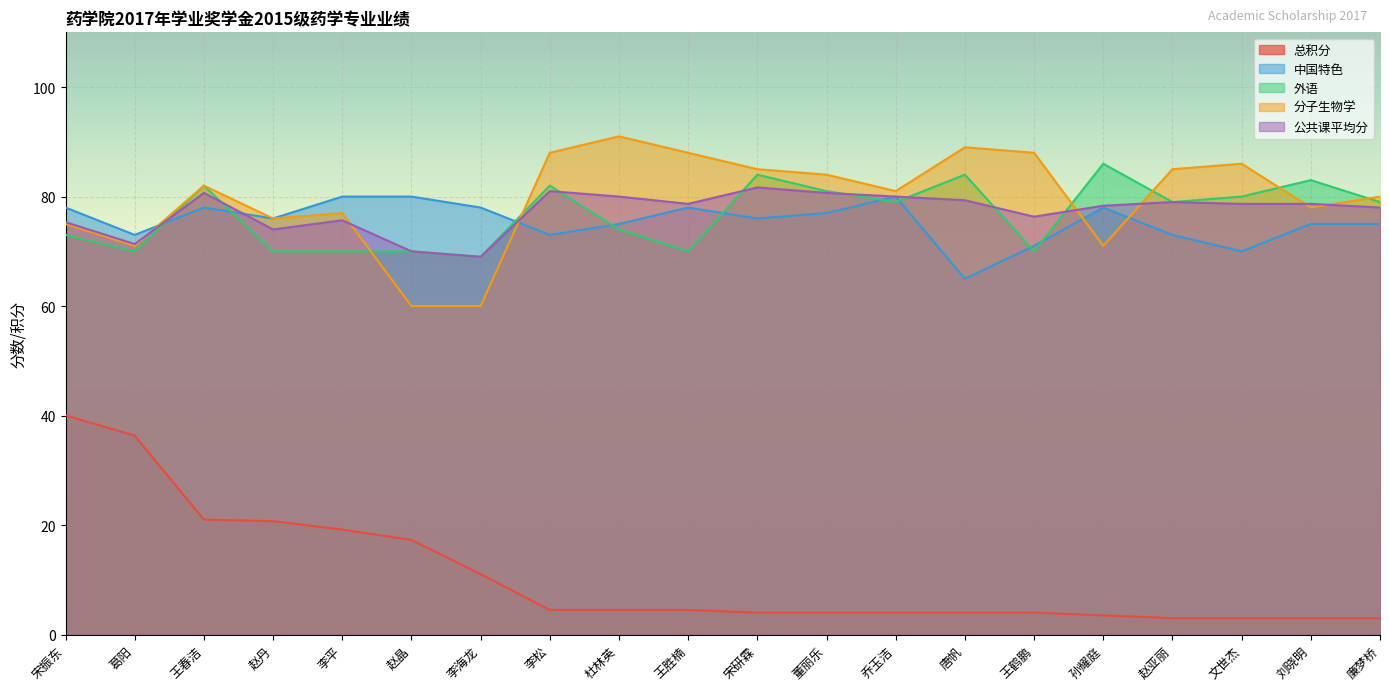

What is the spread (max minus min) of values at 文世杰?

83.0